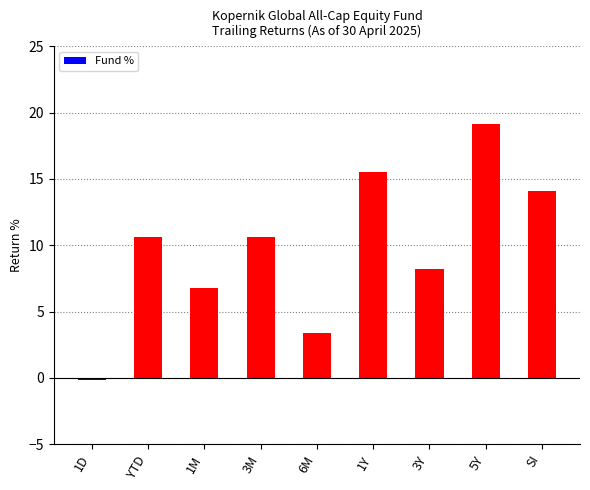

What is the maximum value shown in the chart?

19.1